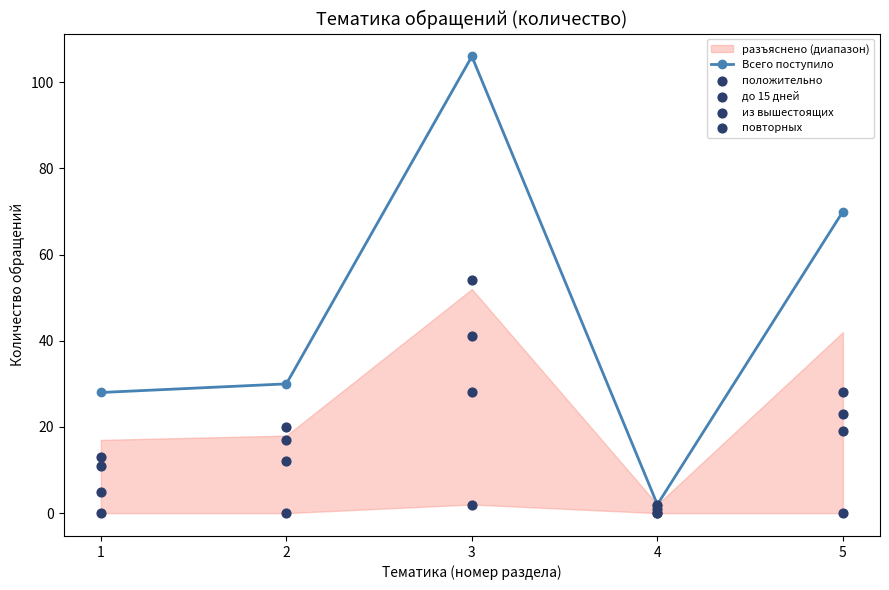

What is the total value across all series at 4?

5